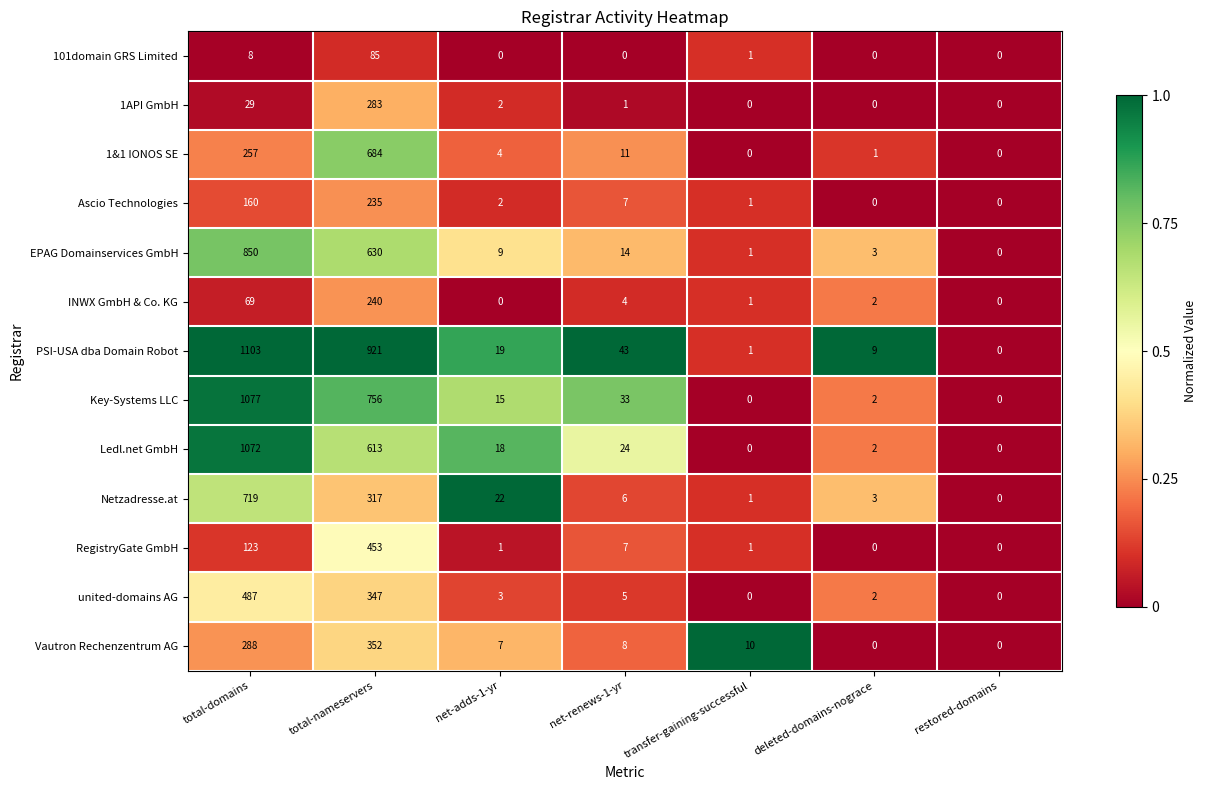

At which category is the sum across all series the highest?

total-domains